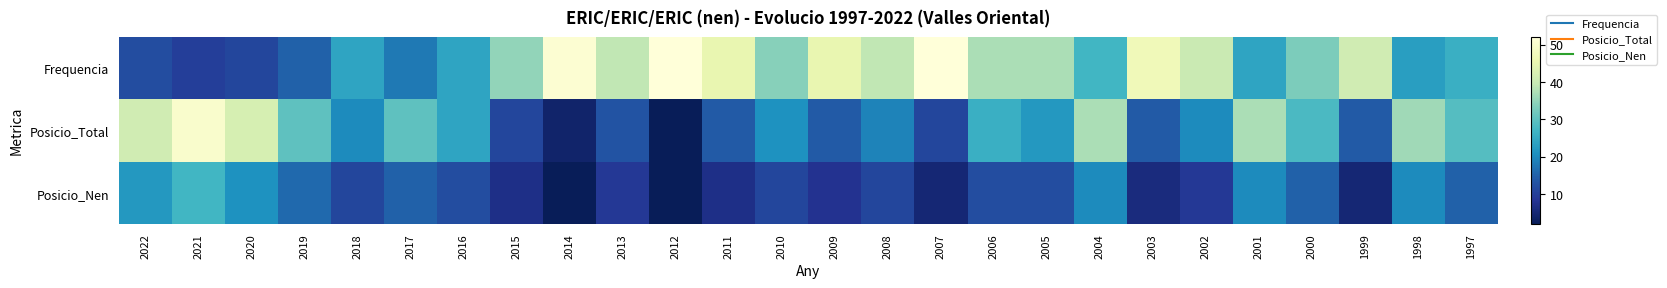

At 2005, list the series in order from largest to smallest.

Frequencia, Posicio_Total, Posicio_Nen